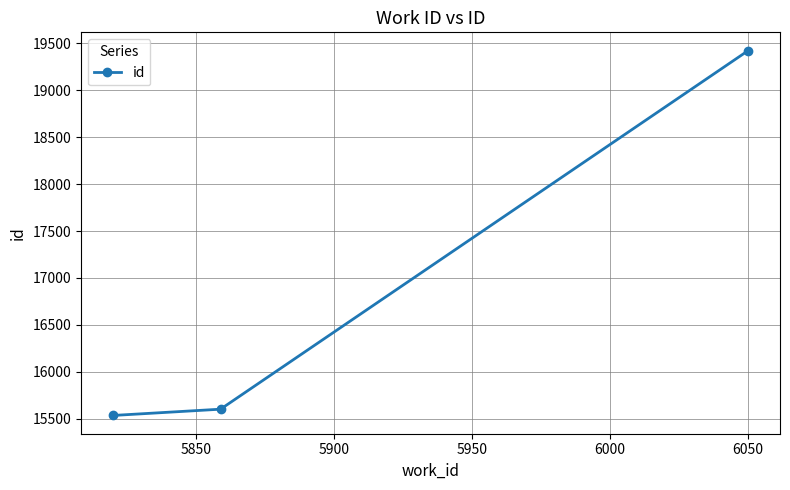

What is the sum of all values?

50560